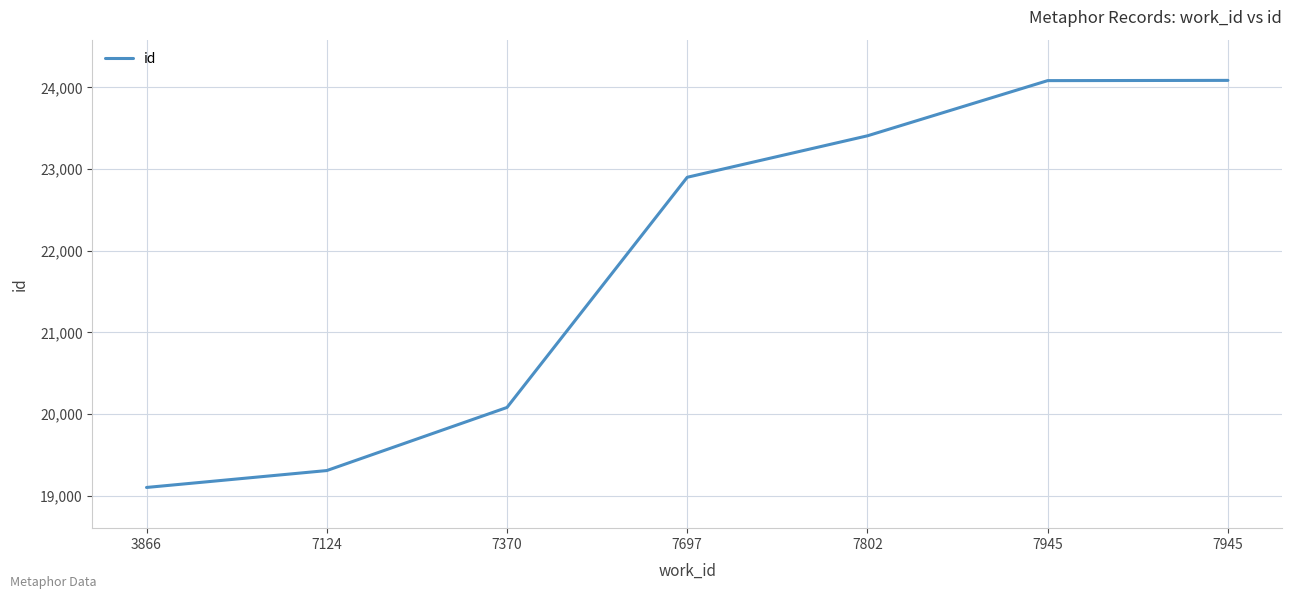

Reading left to right, extract all data points from this chart.

19100	19307	20080	22900	23408	24084	24087